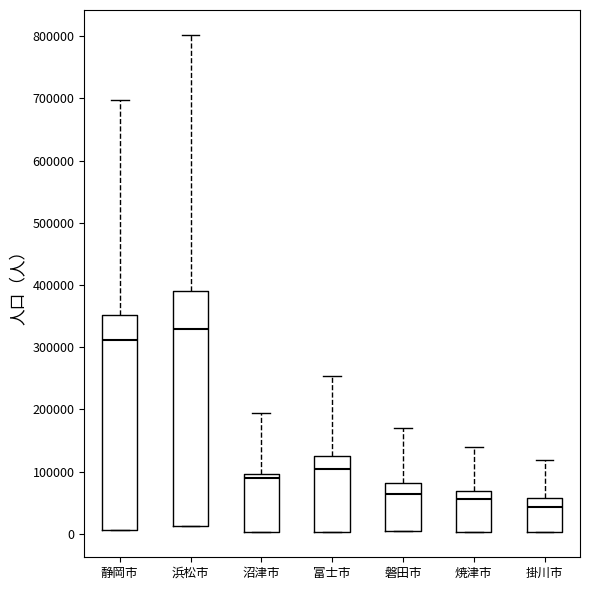

Where is the lower edge of the box for 掛川市 on the y-axis? The values are not printed on the chart, so give them approximately, as read against the axis.

0